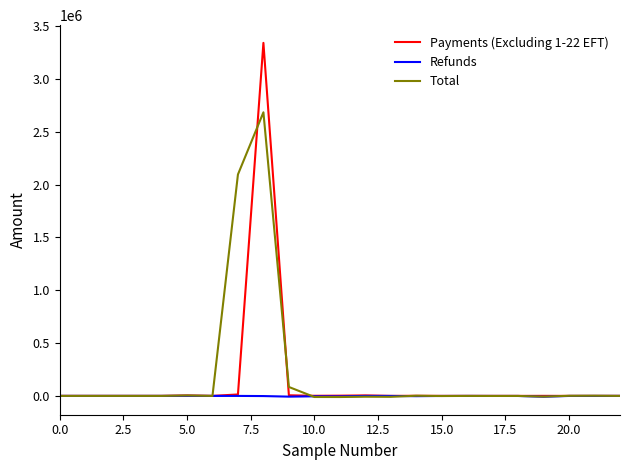

List the series in order of their peak value, highest first.

Payments (Excluding 1-22 EFT), Total, Refunds